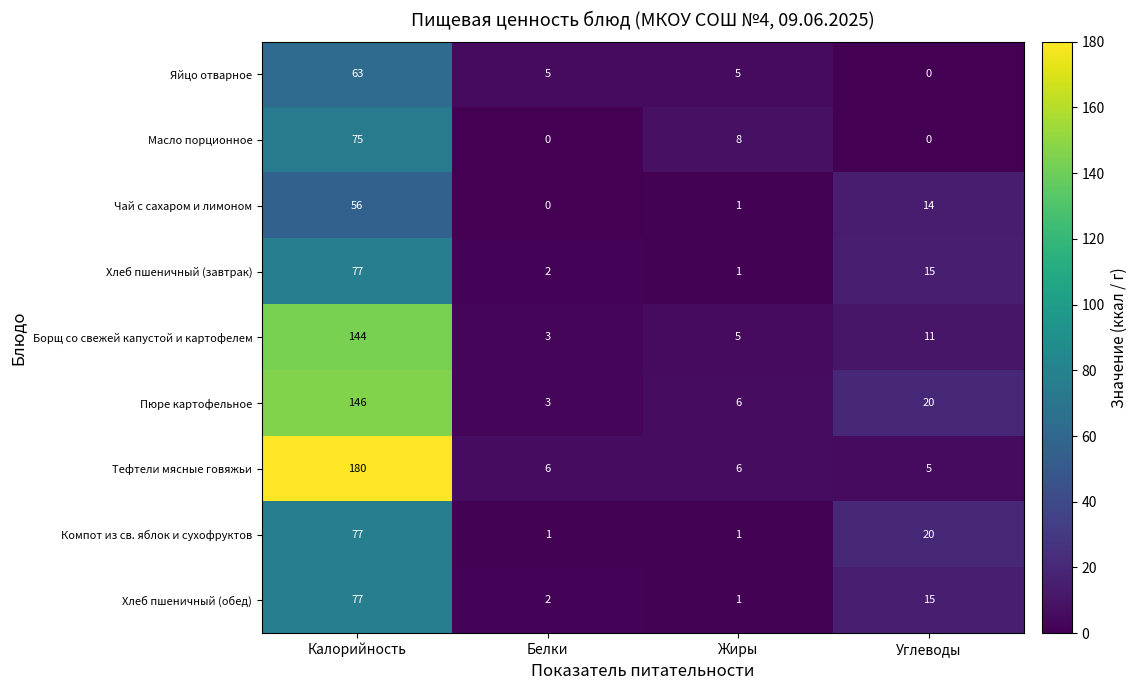

Between Белки and Углеводы, which series saw the biggest shift?

Компот из св. яблок и сухофруктов